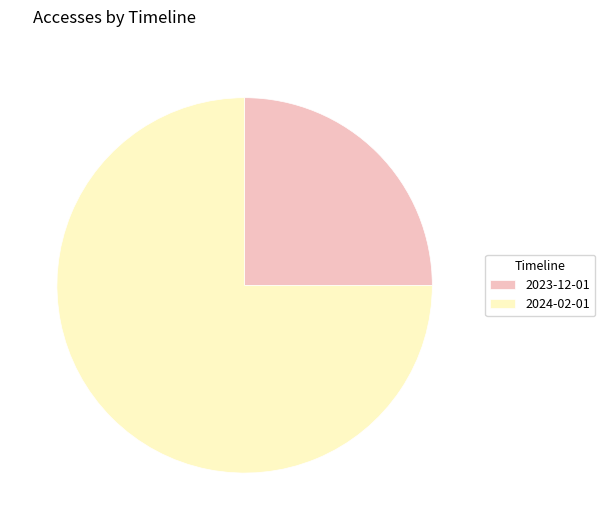

Which slice is the smallest?

2023-12-01